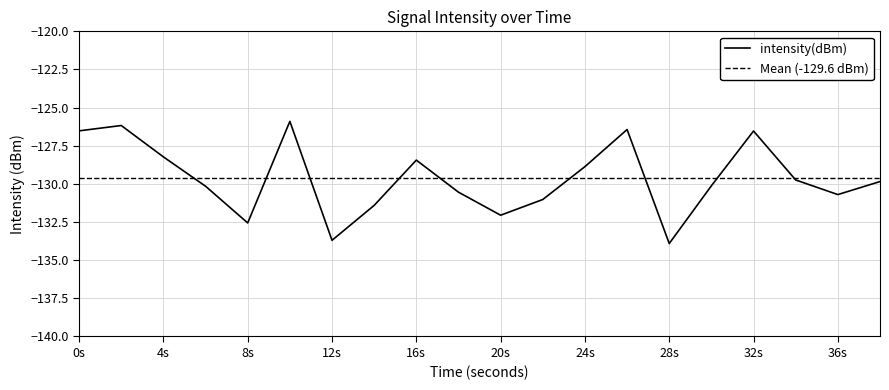

True or false: intensity(dBm) has a value of -176.0 at 36s.

False